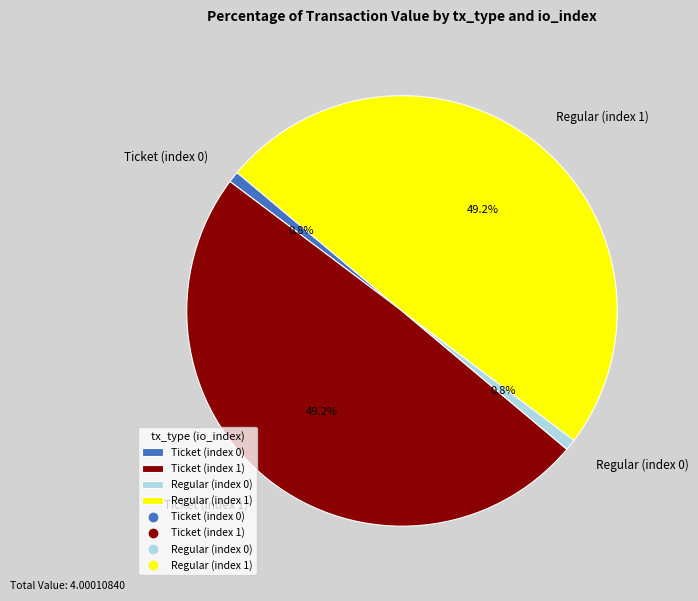

Combined, what portion of the pie is Ticket (index 1) and Regular (index 0)?

50.0%